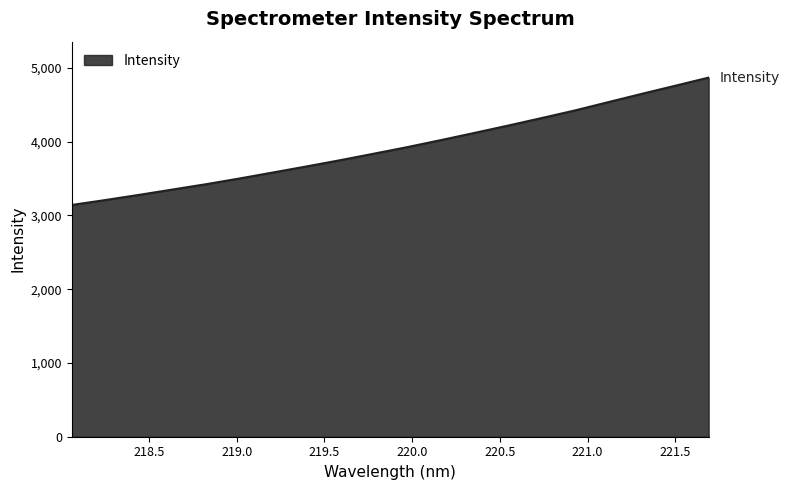

Reading left to right, extract all data points from this chart.

3141.2	3207.9	3277.6	3350.1	3422.4	3499.9	3581.4	3663.5	3747.6	3835.5	3924.6	4019.4	4116.8	4215.8	4317.6	4421.4	4534.5	4646.8	4756.9	4867.7